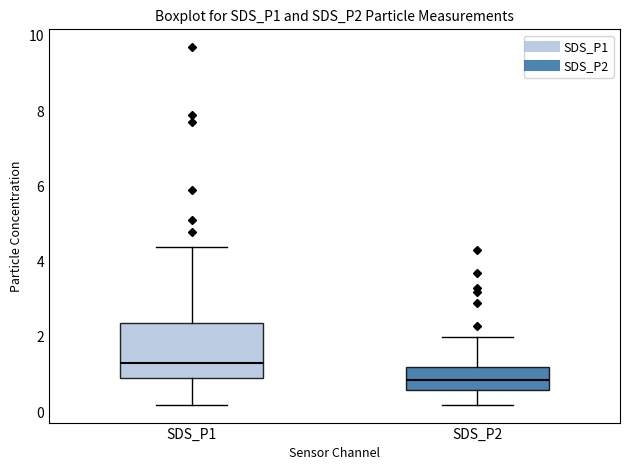

Which box has the lowest median line?

SDS_P2